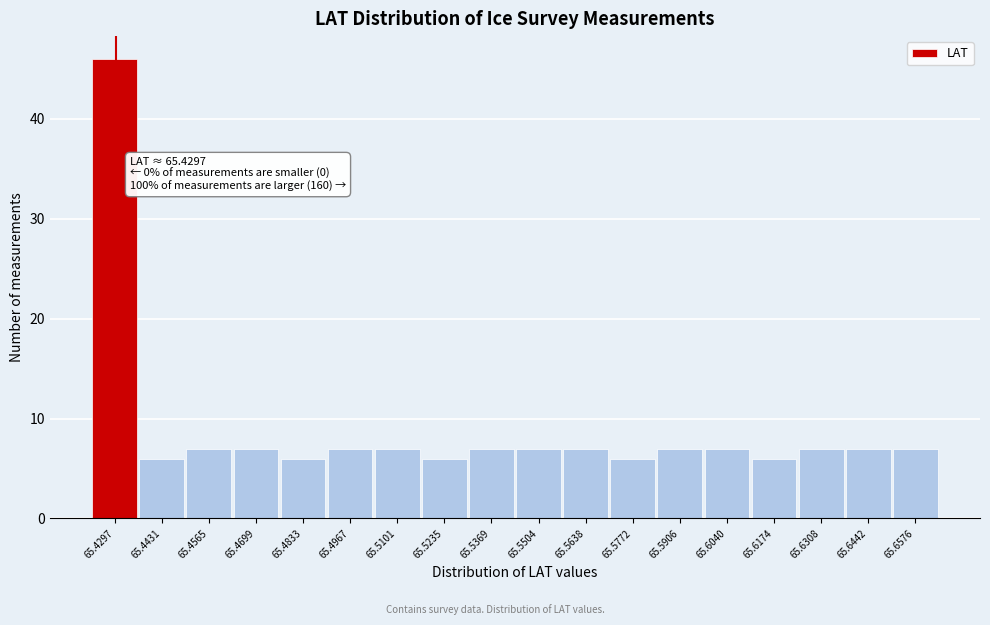

Reading right to left, extract all data points from this chart.

65.6576=7	65.6442=7	65.6308=7	65.6174=6	65.6040=7	65.5906=7	65.5772=6	65.5638=7	65.5504=7	65.5369=7	65.5235=6	65.5101=7	65.4967=7	65.4833=6	65.4699=7	65.4565=7	65.4431=6	65.4297=46